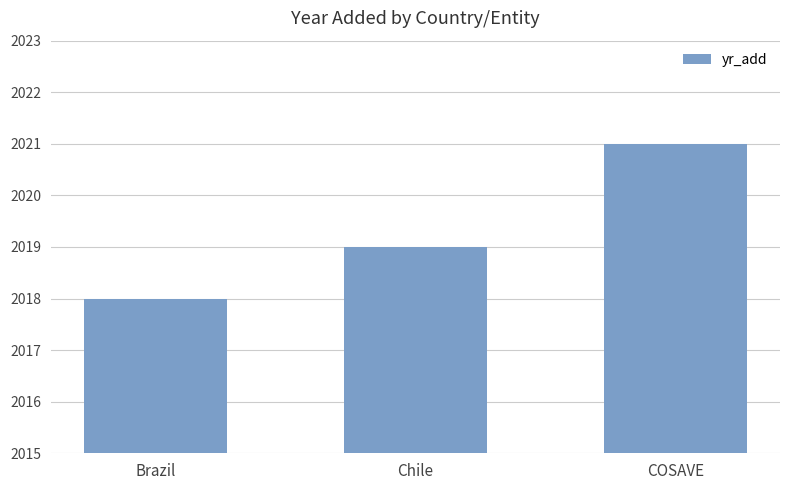

Which category has the highest value across all series?

COSAVE